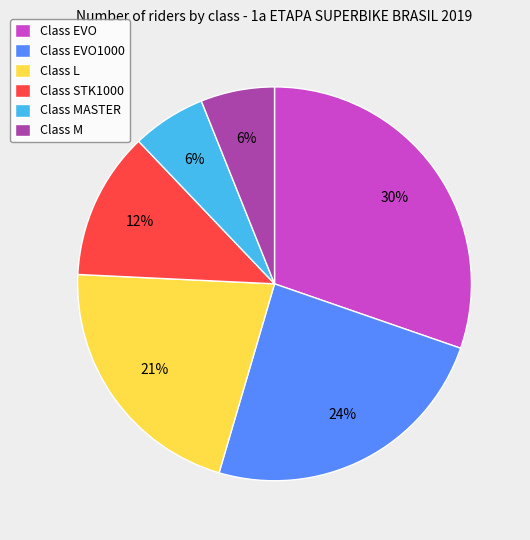

Which category has the biggest portion of the pie?

Class EVO